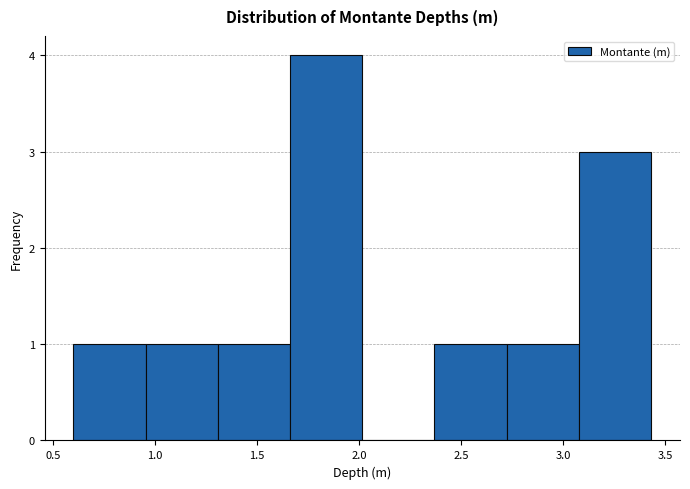

What is the height of the bar covering 1.65 to 2.00 on the x-axis? Neither the bar edges nor the heights are printed on the chart, so give them approximately, as read against the axes.

4